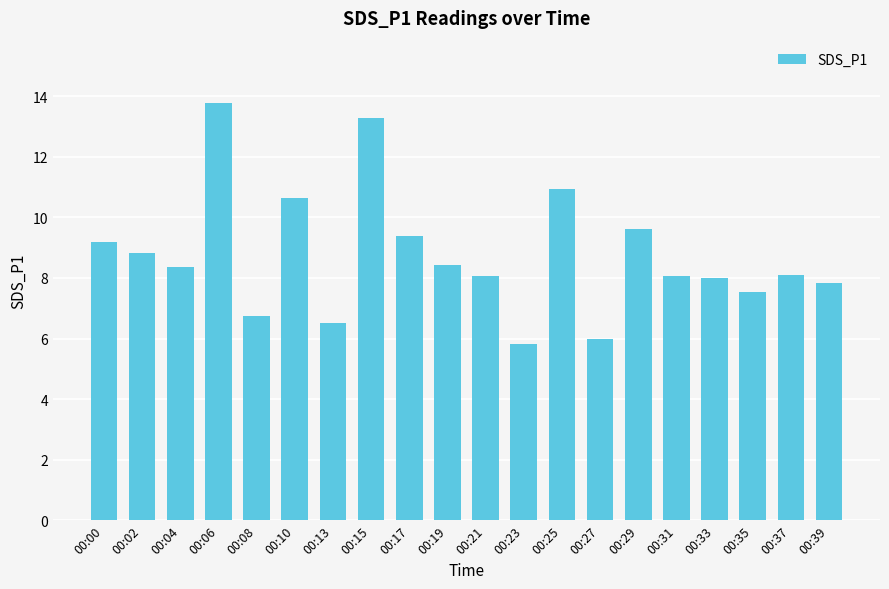

How many categories are shown in the chart?

20